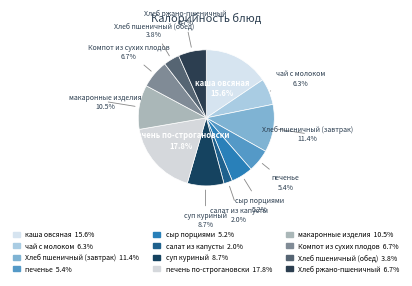

To the nearest percent, what is the difference between the largest and smallest slice percentages?

16%